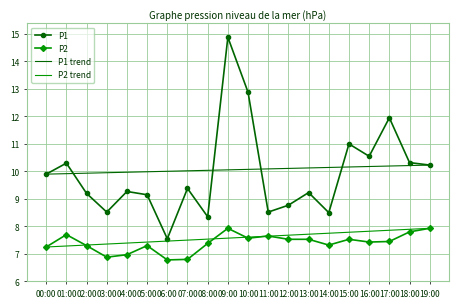

Which series changed the most between 06:00 and 09:00?

P1